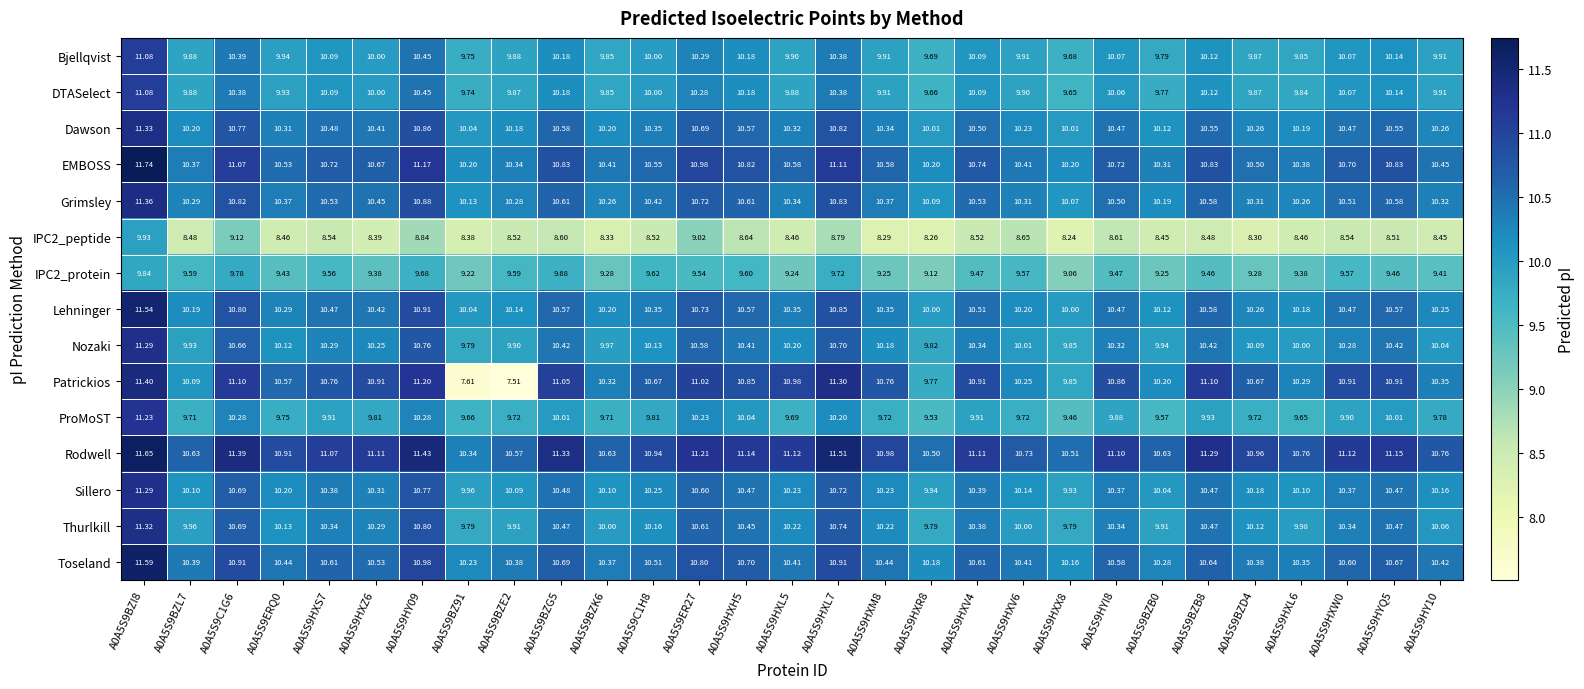

Between A0A5S9HXS7 and A0A5S9BZ91, which series saw the biggest shift?

Patrickios